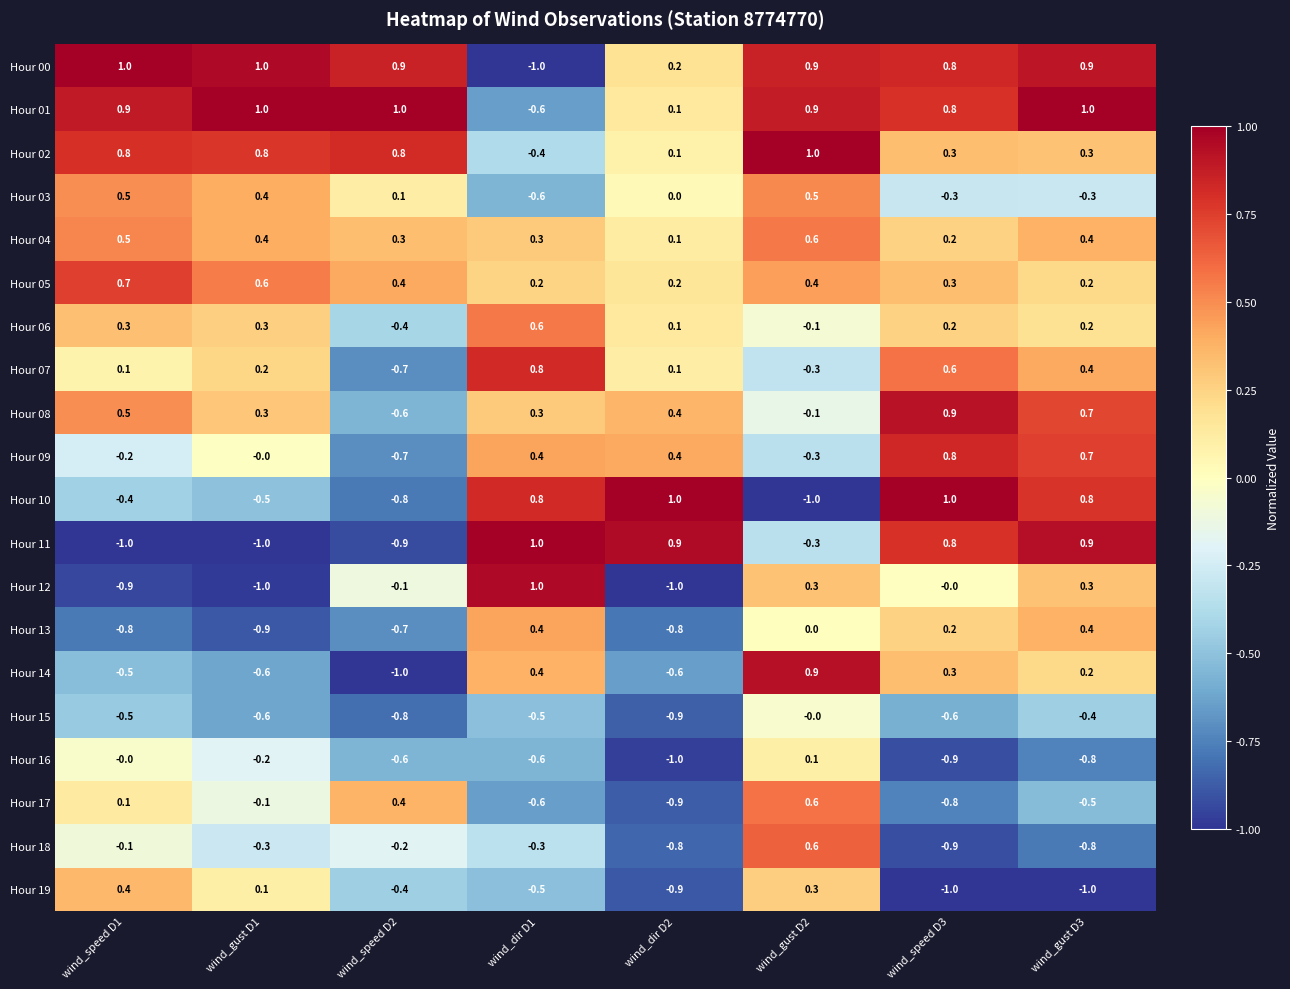

What is the maximum value shown in the chart?

1.0